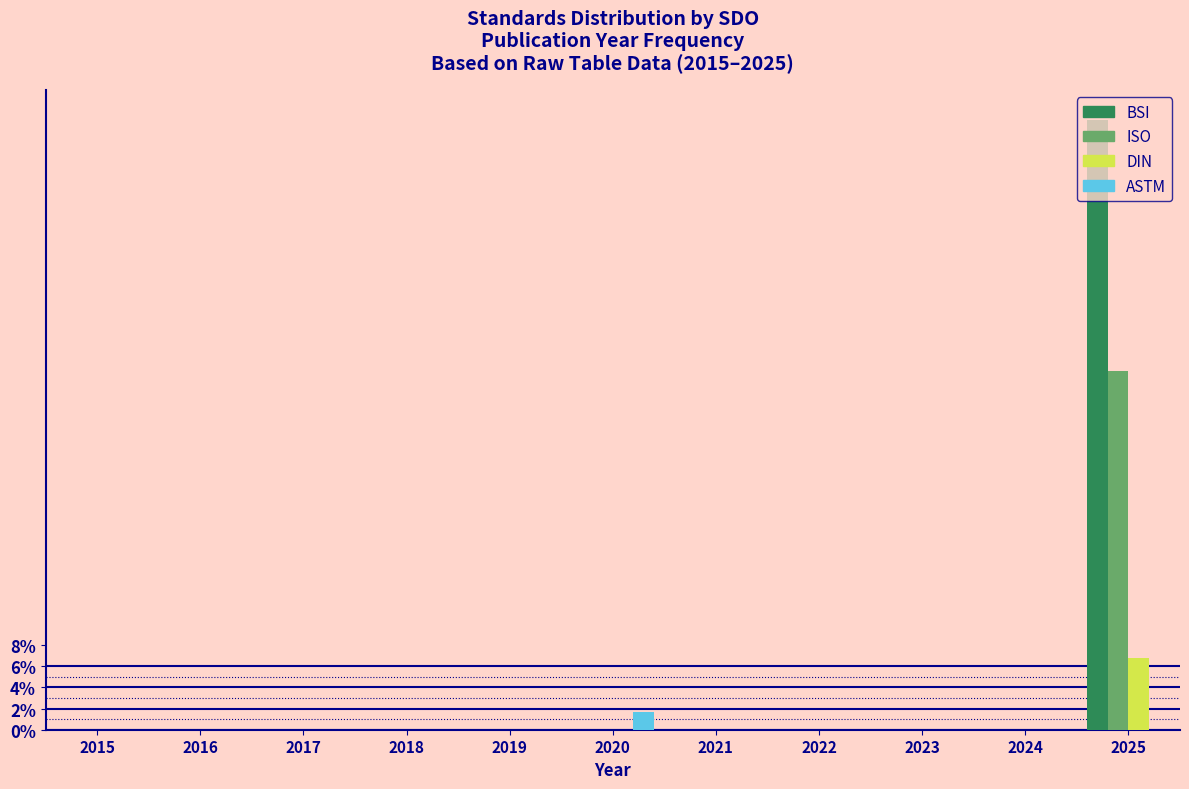

What is the maximum value shown in the chart?

57.6